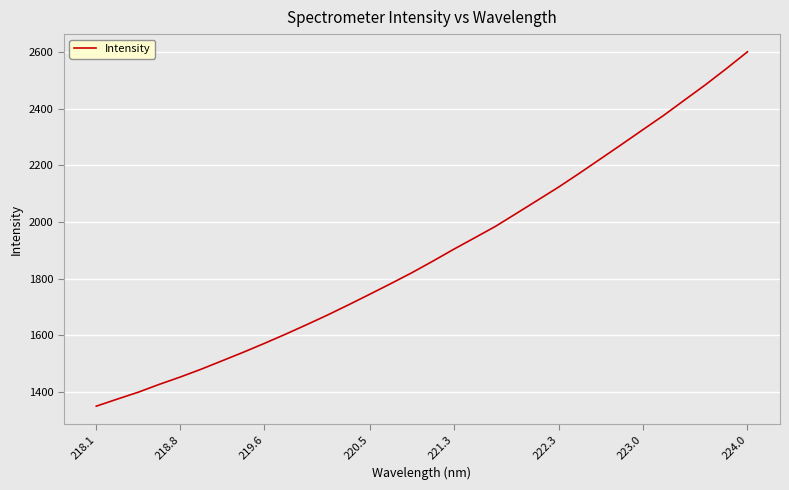

What is the minimum value shown in the chart?

1349.1